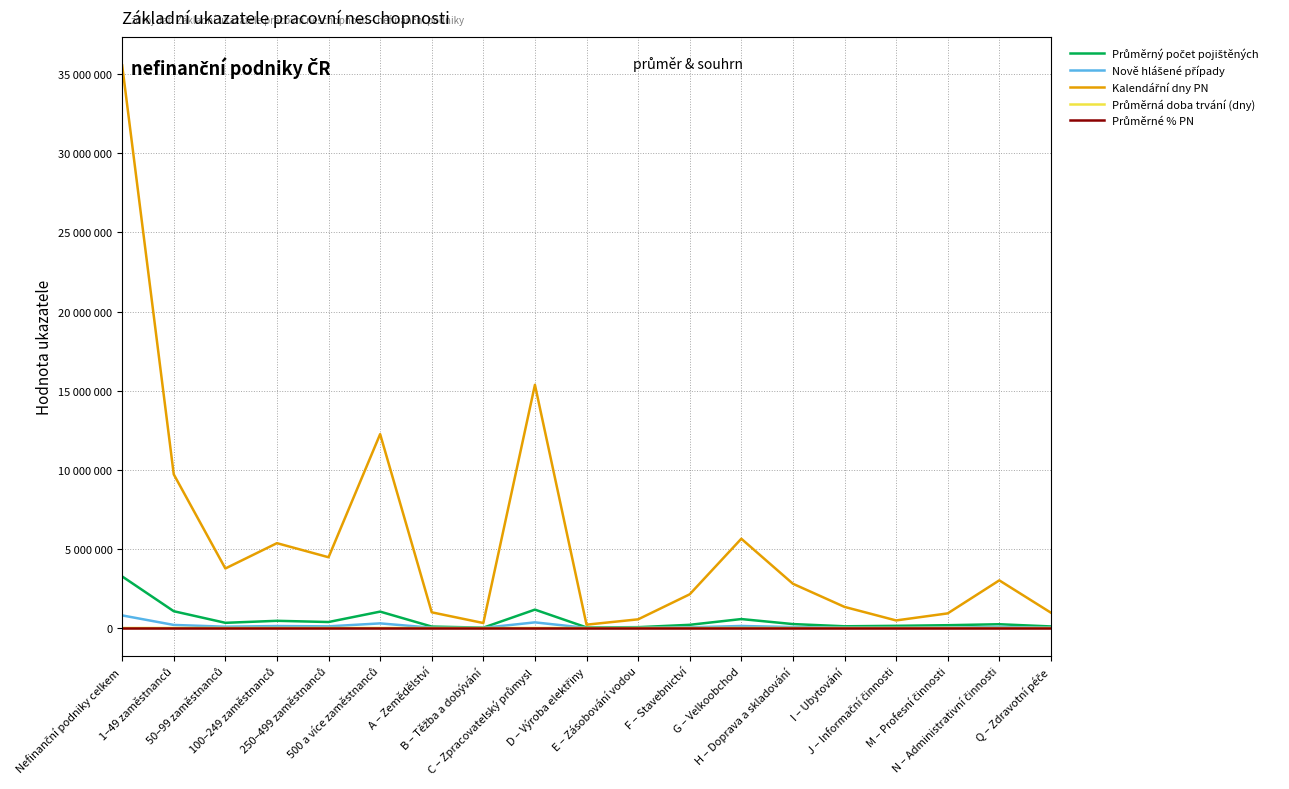

What are all the series names shown in the legend?

Průměrný počet pojištěných, Nově hlášené případy, Kalendářní dny PN, Průměrná doba trvání (dny), Průměrné % PN